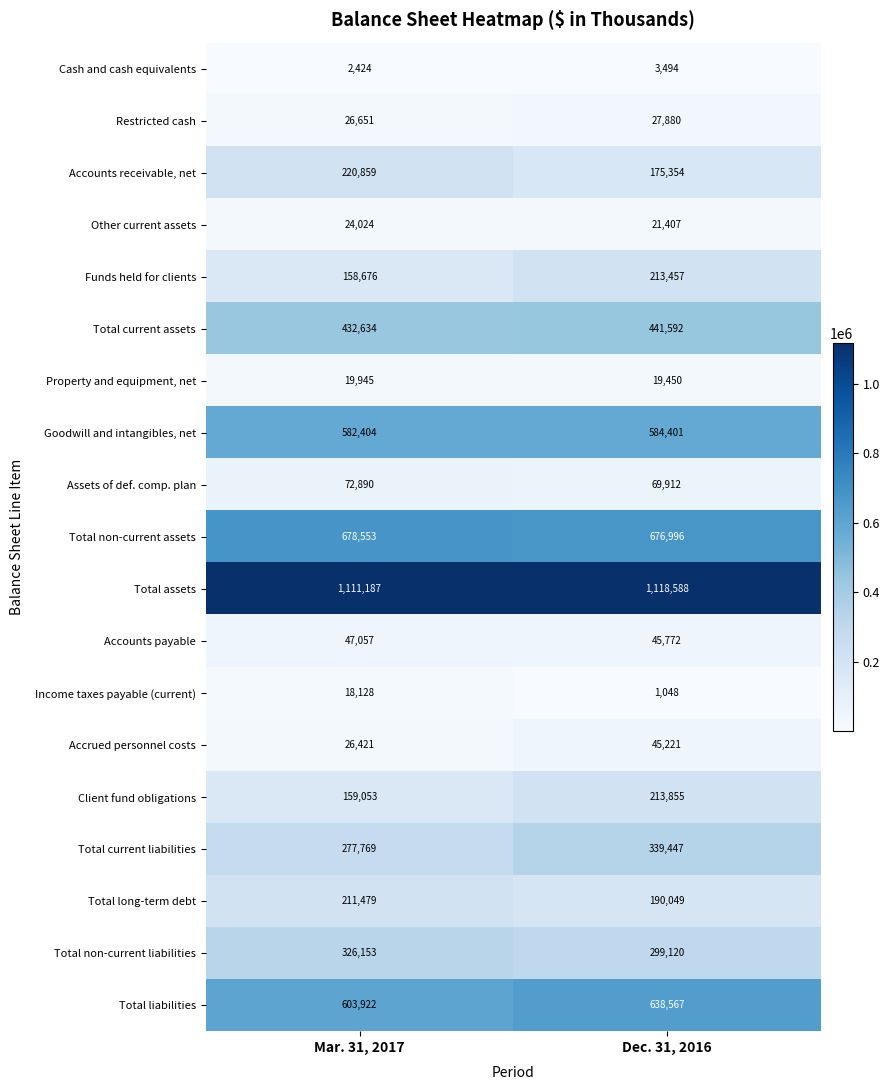

How many distinct data groups are displayed?

19